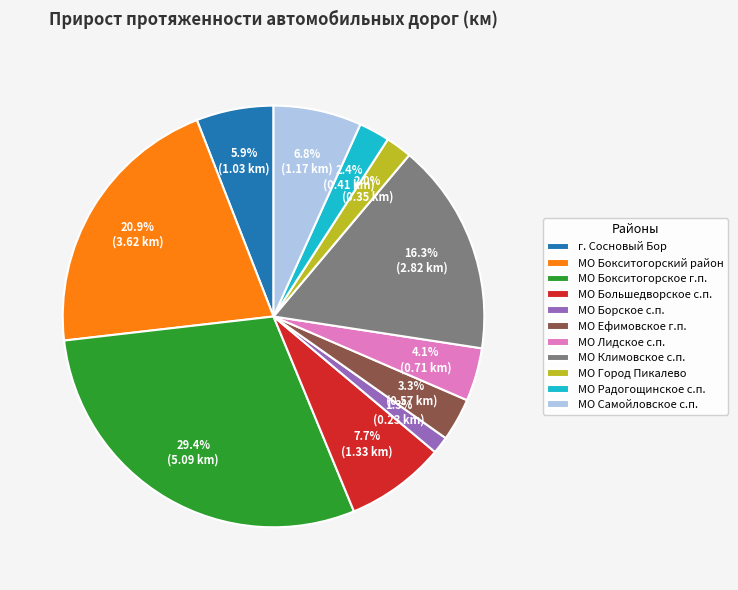

Between МО Ефимовское г.п. and МО Бокситогорский район, which is larger?

МО Бокситогорский район